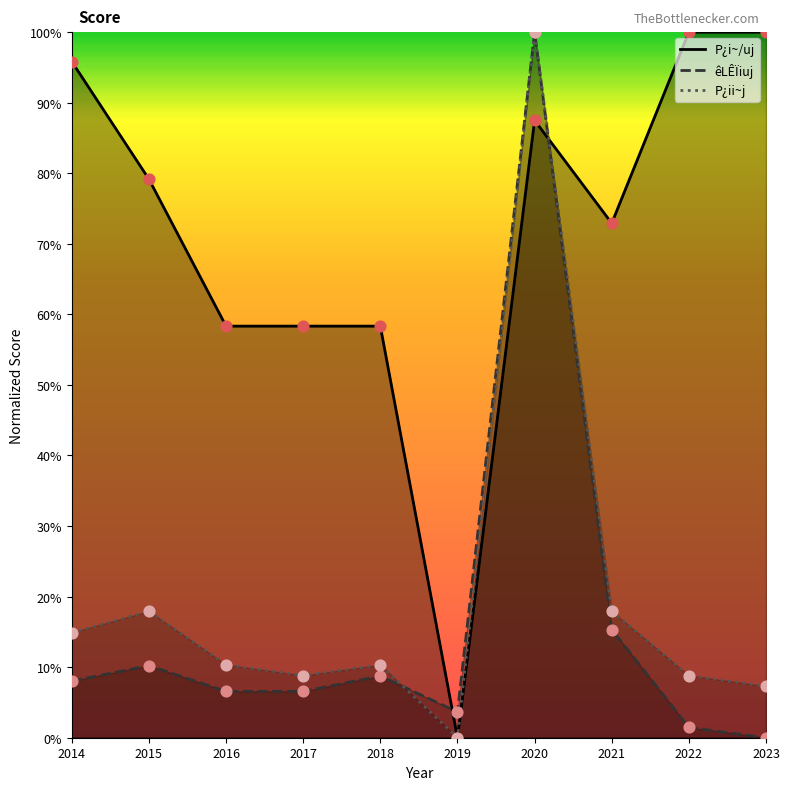

What are all the series names shown in the legend?

P¿i~/uj, êLÊÏiuj, P¿ii~j